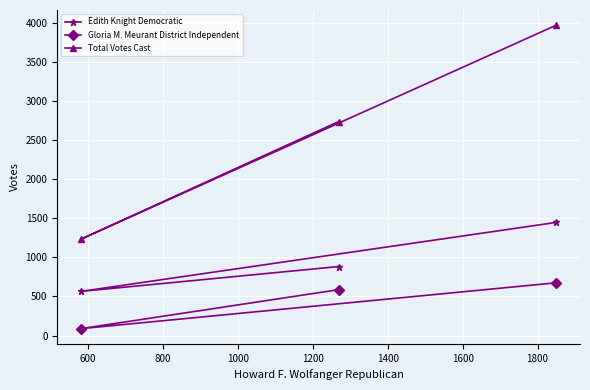

Which series has the largest total across all categories?

Total Votes Cast